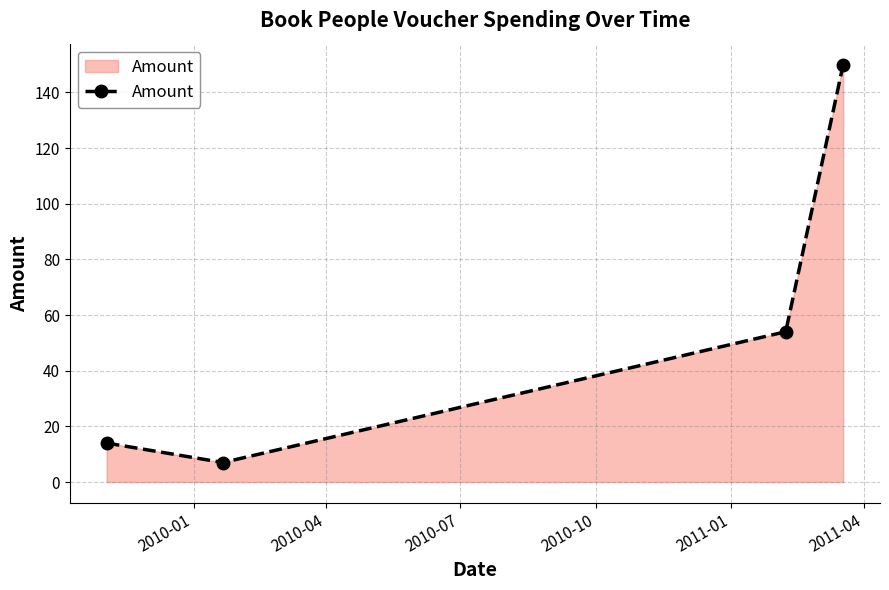

What is the average value?

56